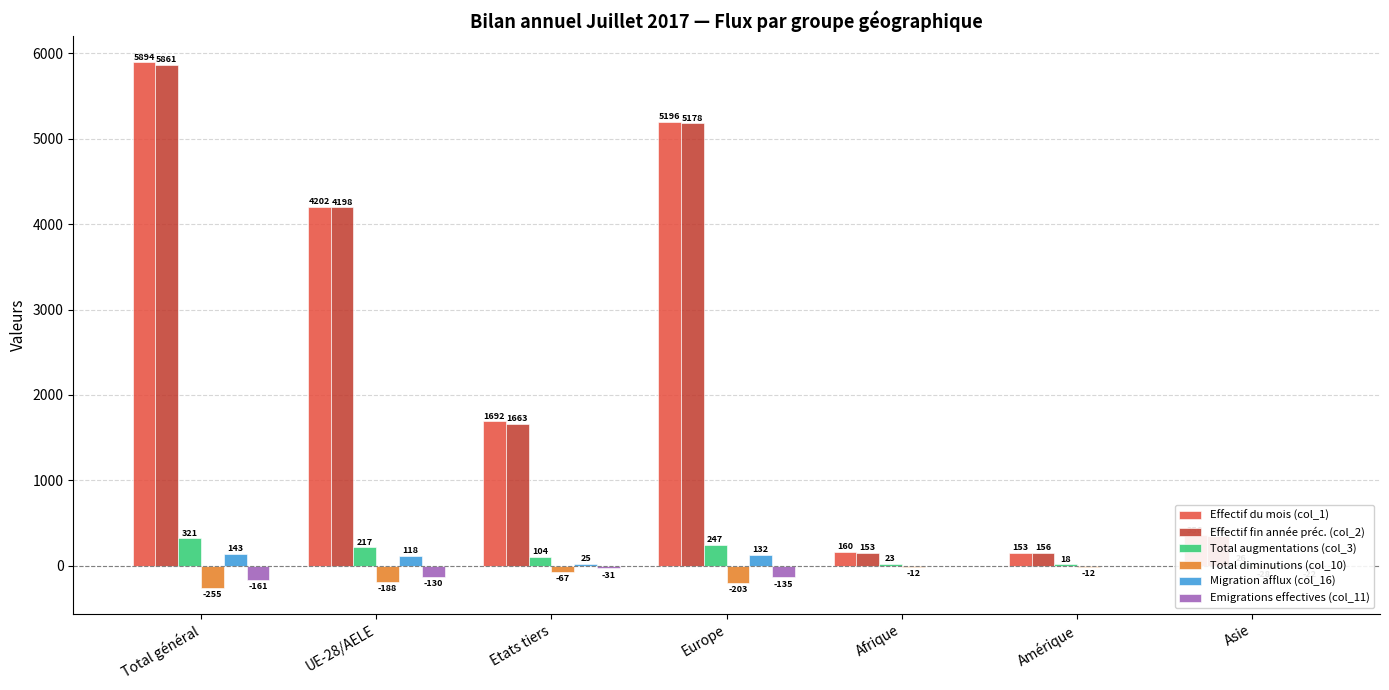

The Effectif fin année préc. (col_2) series shows 352 at Asie. True or false?

True